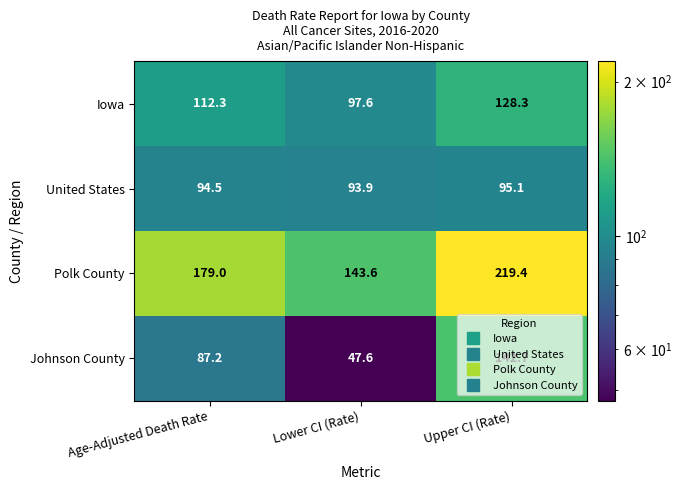

What is the sum of the Iowa values at Age-Adjusted Death Rate and Lower CI (Rate)?

209.9